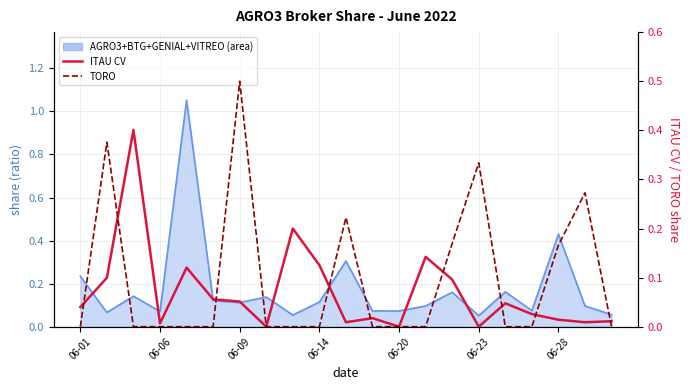

Which series has the largest total across all categories?

TORO